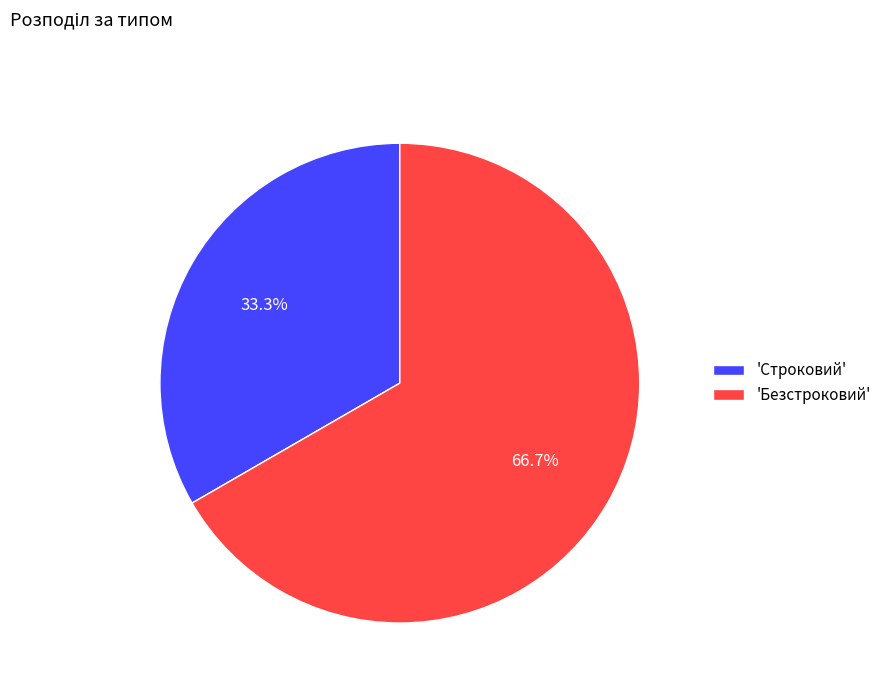

How much of the chart is everything except 'Строковий'?

66.7%